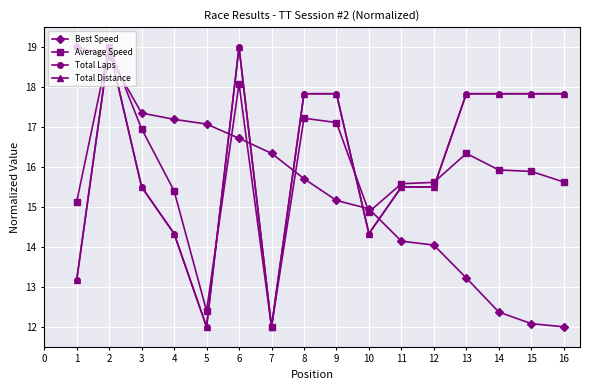

Is this an area chart (filled region under the line)?

No